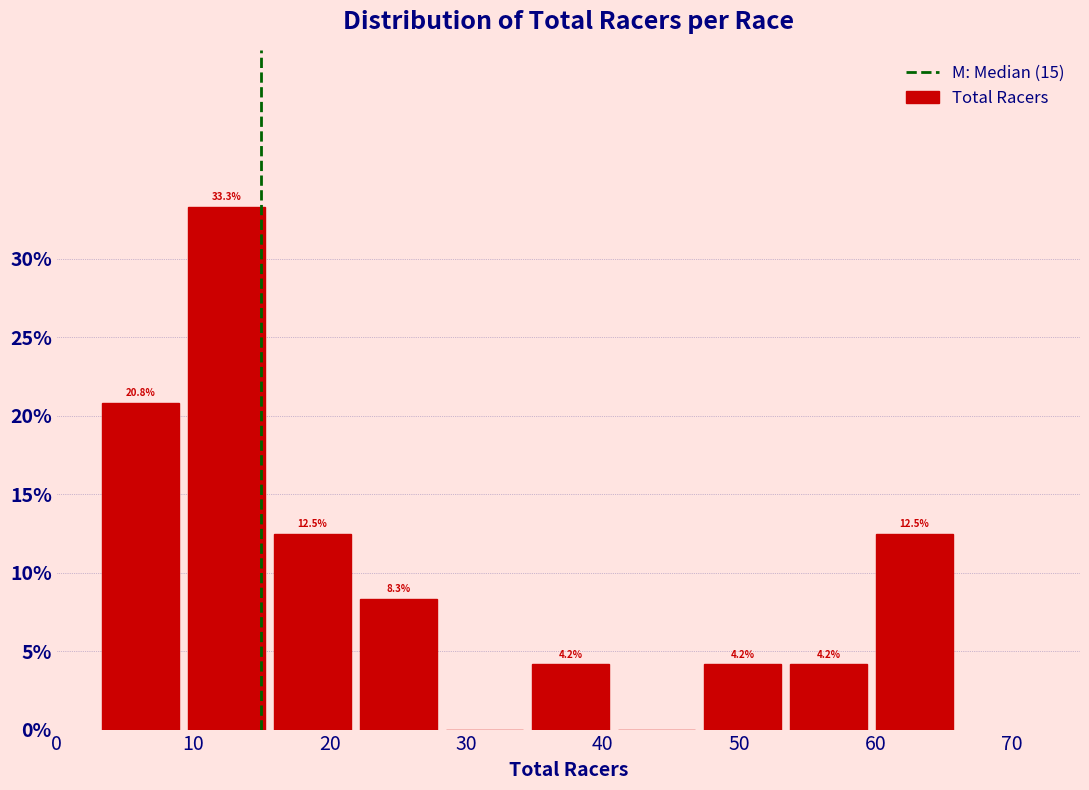

Over which range of the x-axis is the bar tallest?

9.3 to 15.6